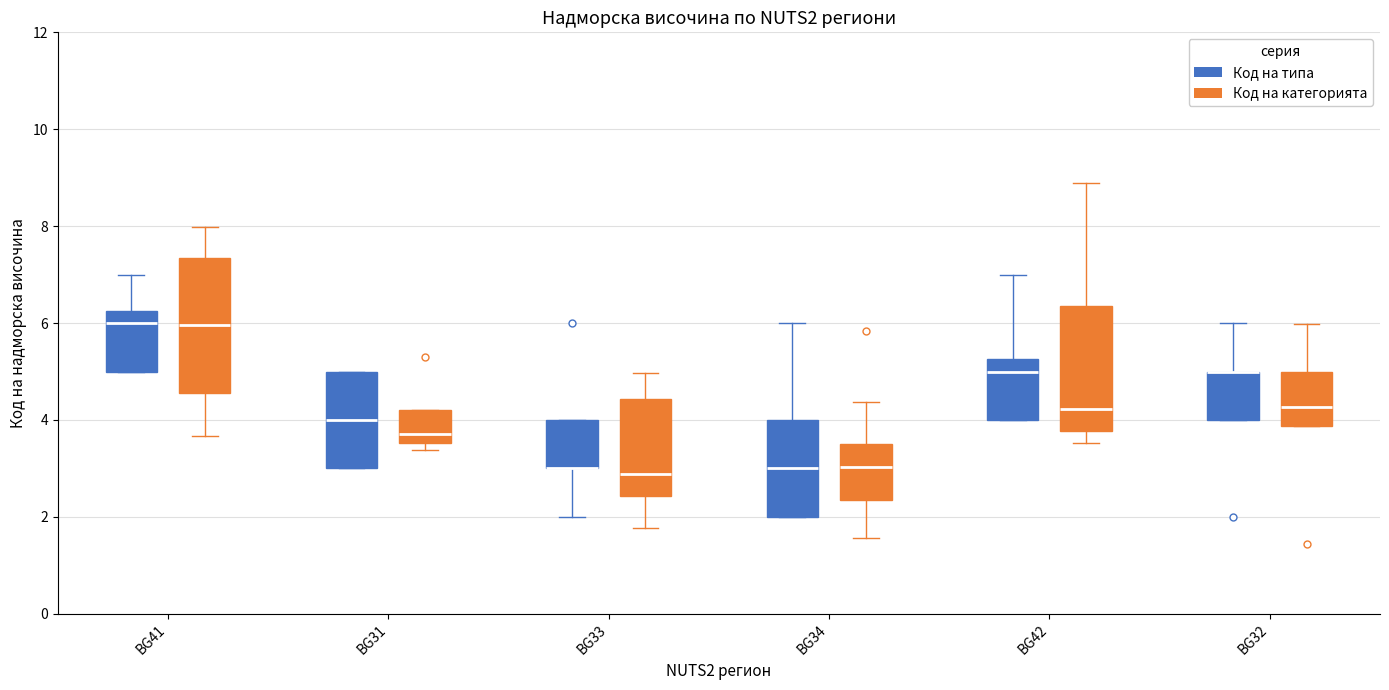

Reading left to right, read every box against the y-axis: the position of its median line, the range the box covers, and the ends of its whiskers. The values are not printed on the chart, so give them approximately, as read against the axis.

BG41 (Код на типа): median 6.0, box 5.0 to 6.2, whiskers 5.0 to 7.0
BG41 (Код на категорията): median 6.0, box 4.6 to 7.4, whiskers 3.6 to 8.0
BG31 (Код на типа): median 4.0, box 3.0 to 5.0, whiskers 3.0 to 5.0
BG31 (Код на категорията): median 3.8, box 3.6 to 4.2, whiskers 3.4 to 4.2
BG33 (Код на типа): median 3.0 (drawn on the box's lower edge), box 3.0 to 4.0, whiskers 2.0 to 4.0
BG33 (Код на категорията): median 2.8, box 2.4 to 4.4, whiskers 1.8 to 5.0
BG34 (Код на типа): median 3.0, box 2.0 to 4.0, whiskers 2.0 to 6.0
BG34 (Код на категорията): median 3.0, box 2.4 to 3.4, whiskers 1.6 to 4.4
BG42 (Код на типа): median 5.0, box 4.0 to 5.2, whiskers 4.0 to 7.0
BG42 (Код на категорията): median 4.2, box 3.8 to 6.4, whiskers 3.6 to 8.8
BG32 (Код на типа): median 5.0 (drawn on the box's upper edge), box 4.0 to 5.0, whiskers 4.0 to 6.0
BG32 (Код на категорията): median 4.2, box 3.8 to 5.0, whiskers 3.8 to 6.0